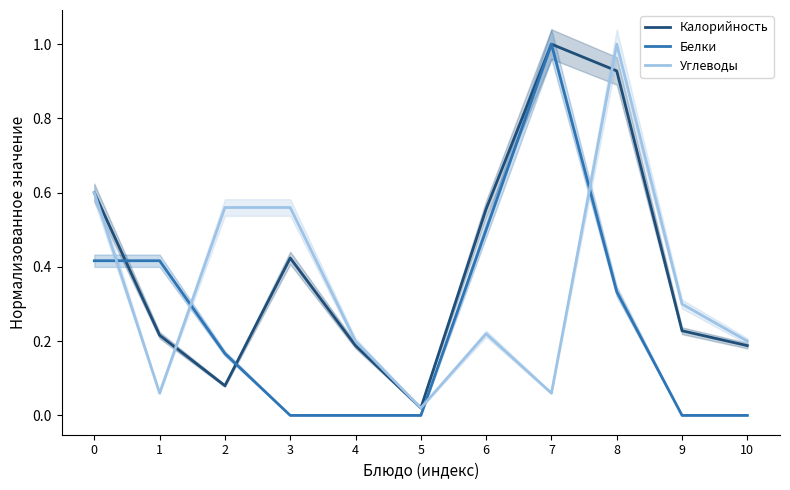

Read the Углеводы value at 2.

0.6